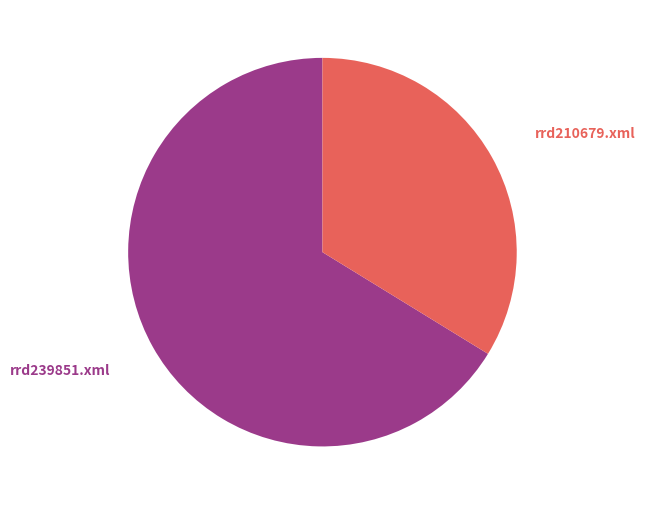

Does any single category account for the majority?

Yes